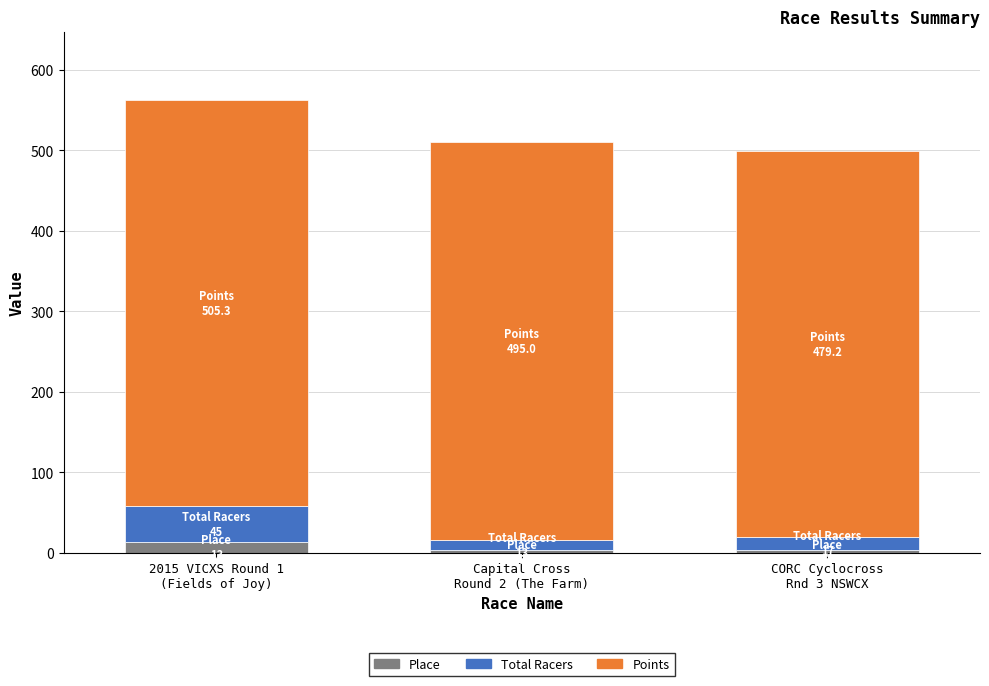

How many bars are there in total?

3